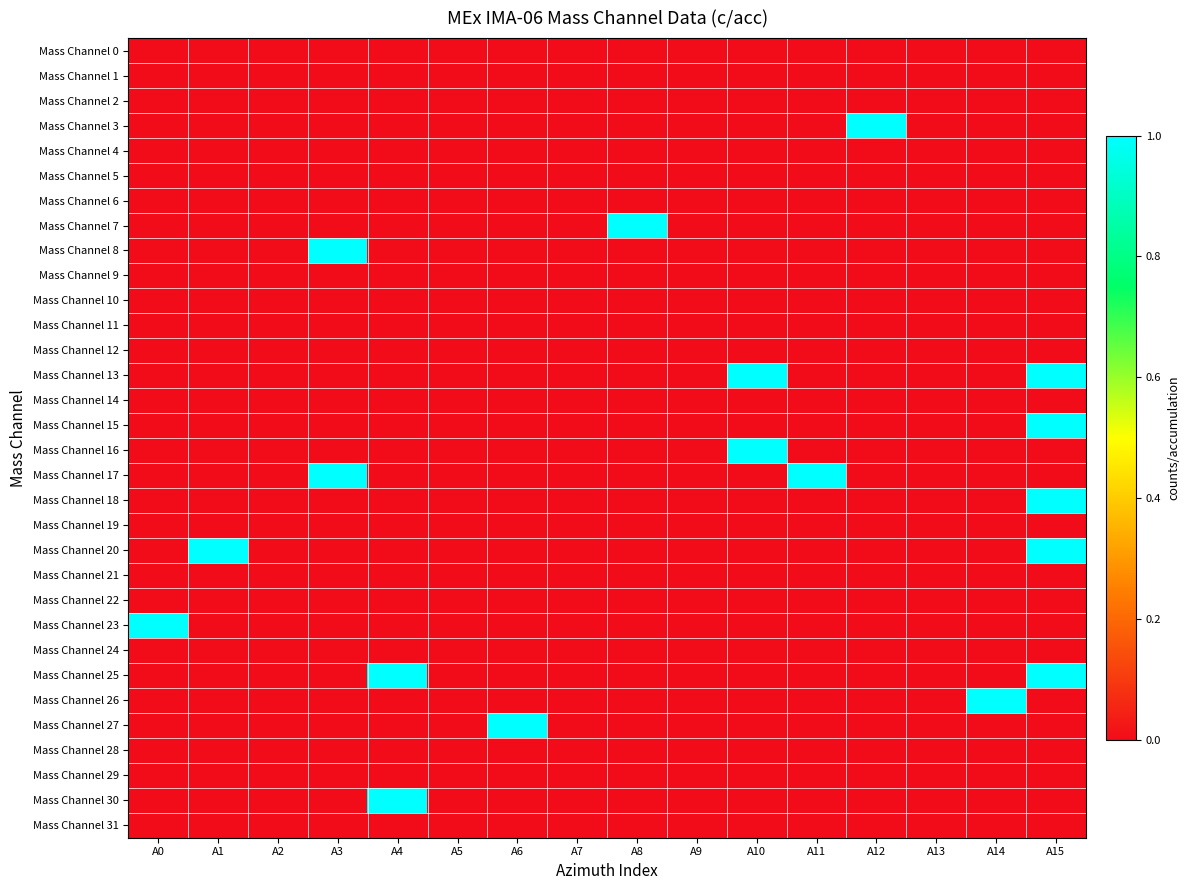

Reading left to right, transcribe all the data shown in this chart.

Mass Channel 0: A0=0	A1=0	A2=0	A3=0	A4=0	A5=0	A6=0	A7=0	A8=0	A9=0	A10=0	A11=0	A12=0	A13=0	A14=0	A15=0
Mass Channel 1: A0=0	A1=0	A2=0	A3=0	A4=0	A5=0	A6=0	A7=0	A8=0	A9=0	A10=0	A11=0	A12=0	A13=0	A14=0	A15=0
Mass Channel 2: A0=0	A1=0	A2=0	A3=0	A4=0	A5=0	A6=0	A7=0	A8=0	A9=0	A10=0	A11=0	A12=0	A13=0	A14=0	A15=0
Mass Channel 3: A0=0	A1=0	A2=0	A3=0	A4=0	A5=0	A6=0	A7=0	A8=0	A9=0	A10=0	A11=0	A12=1	A13=0	A14=0	A15=0
Mass Channel 4: A0=0	A1=0	A2=0	A3=0	A4=0	A5=0	A6=0	A7=0	A8=0	A9=0	A10=0	A11=0	A12=0	A13=0	A14=0	A15=0
Mass Channel 5: A0=0	A1=0	A2=0	A3=0	A4=0	A5=0	A6=0	A7=0	A8=0	A9=0	A10=0	A11=0	A12=0	A13=0	A14=0	A15=0
Mass Channel 6: A0=0	A1=0	A2=0	A3=0	A4=0	A5=0	A6=0	A7=0	A8=0	A9=0	A10=0	A11=0	A12=0	A13=0	A14=0	A15=0
Mass Channel 7: A0=0	A1=0	A2=0	A3=0	A4=0	A5=0	A6=0	A7=0	A8=1	A9=0	A10=0	A11=0	A12=0	A13=0	A14=0	A15=0
Mass Channel 8: A0=0	A1=0	A2=0	A3=1	A4=0	A5=0	A6=0	A7=0	A8=0	A9=0	A10=0	A11=0	A12=0	A13=0	A14=0	A15=0
Mass Channel 9: A0=0	A1=0	A2=0	A3=0	A4=0	A5=0	A6=0	A7=0	A8=0	A9=0	A10=0	A11=0	A12=0	A13=0	A14=0	A15=0
Mass Channel 10: A0=0	A1=0	A2=0	A3=0	A4=0	A5=0	A6=0	A7=0	A8=0	A9=0	A10=0	A11=0	A12=0	A13=0	A14=0	A15=0
Mass Channel 11: A0=0	A1=0	A2=0	A3=0	A4=0	A5=0	A6=0	A7=0	A8=0	A9=0	A10=0	A11=0	A12=0	A13=0	A14=0	A15=0
Mass Channel 12: A0=0	A1=0	A2=0	A3=0	A4=0	A5=0	A6=0	A7=0	A8=0	A9=0	A10=0	A11=0	A12=0	A13=0	A14=0	A15=0
Mass Channel 13: A0=0	A1=0	A2=0	A3=0	A4=0	A5=0	A6=0	A7=0	A8=0	A9=0	A10=1	A11=0	A12=0	A13=0	A14=0	A15=1
Mass Channel 14: A0=0	A1=0	A2=0	A3=0	A4=0	A5=0	A6=0	A7=0	A8=0	A9=0	A10=0	A11=0	A12=0	A13=0	A14=0	A15=0
Mass Channel 15: A0=0	A1=0	A2=0	A3=0	A4=0	A5=0	A6=0	A7=0	A8=0	A9=0	A10=0	A11=0	A12=0	A13=0	A14=0	A15=1
Mass Channel 16: A0=0	A1=0	A2=0	A3=0	A4=0	A5=0	A6=0	A7=0	A8=0	A9=0	A10=1	A11=0	A12=0	A13=0	A14=0	A15=0
Mass Channel 17: A0=0	A1=0	A2=0	A3=1	A4=0	A5=0	A6=0	A7=0	A8=0	A9=0	A10=0	A11=1	A12=0	A13=0	A14=0	A15=0
Mass Channel 18: A0=0	A1=0	A2=0	A3=0	A4=0	A5=0	A6=0	A7=0	A8=0	A9=0	A10=0	A11=0	A12=0	A13=0	A14=0	A15=1
Mass Channel 19: A0=0	A1=0	A2=0	A3=0	A4=0	A5=0	A6=0	A7=0	A8=0	A9=0	A10=0	A11=0	A12=0	A13=0	A14=0	A15=0
Mass Channel 20: A0=0	A1=1	A2=0	A3=0	A4=0	A5=0	A6=0	A7=0	A8=0	A9=0	A10=0	A11=0	A12=0	A13=0	A14=0	A15=1
Mass Channel 21: A0=0	A1=0	A2=0	A3=0	A4=0	A5=0	A6=0	A7=0	A8=0	A9=0	A10=0	A11=0	A12=0	A13=0	A14=0	A15=0
Mass Channel 22: A0=0	A1=0	A2=0	A3=0	A4=0	A5=0	A6=0	A7=0	A8=0	A9=0	A10=0	A11=0	A12=0	A13=0	A14=0	A15=0
Mass Channel 23: A0=1	A1=0	A2=0	A3=0	A4=0	A5=0	A6=0	A7=0	A8=0	A9=0	A10=0	A11=0	A12=0	A13=0	A14=0	A15=0
Mass Channel 24: A0=0	A1=0	A2=0	A3=0	A4=0	A5=0	A6=0	A7=0	A8=0	A9=0	A10=0	A11=0	A12=0	A13=0	A14=0	A15=0
Mass Channel 25: A0=0	A1=0	A2=0	A3=0	A4=1	A5=0	A6=0	A7=0	A8=0	A9=0	A10=0	A11=0	A12=0	A13=0	A14=0	A15=1
Mass Channel 26: A0=0	A1=0	A2=0	A3=0	A4=0	A5=0	A6=0	A7=0	A8=0	A9=0	A10=0	A11=0	A12=0	A13=0	A14=1	A15=0
Mass Channel 27: A0=0	A1=0	A2=0	A3=0	A4=0	A5=0	A6=1	A7=0	A8=0	A9=0	A10=0	A11=0	A12=0	A13=0	A14=0	A15=0
Mass Channel 28: A0=0	A1=0	A2=0	A3=0	A4=0	A5=0	A6=0	A7=0	A8=0	A9=0	A10=0	A11=0	A12=0	A13=0	A14=0	A15=0
Mass Channel 29: A0=0	A1=0	A2=0	A3=0	A4=0	A5=0	A6=0	A7=0	A8=0	A9=0	A10=0	A11=0	A12=0	A13=0	A14=0	A15=0
Mass Channel 30: A0=0	A1=0	A2=0	A3=0	A4=1	A5=0	A6=0	A7=0	A8=0	A9=0	A10=0	A11=0	A12=0	A13=0	A14=0	A15=0
Mass Channel 31: A0=0	A1=0	A2=0	A3=0	A4=0	A5=0	A6=0	A7=0	A8=0	A9=0	A10=0	A11=0	A12=0	A13=0	A14=0	A15=0